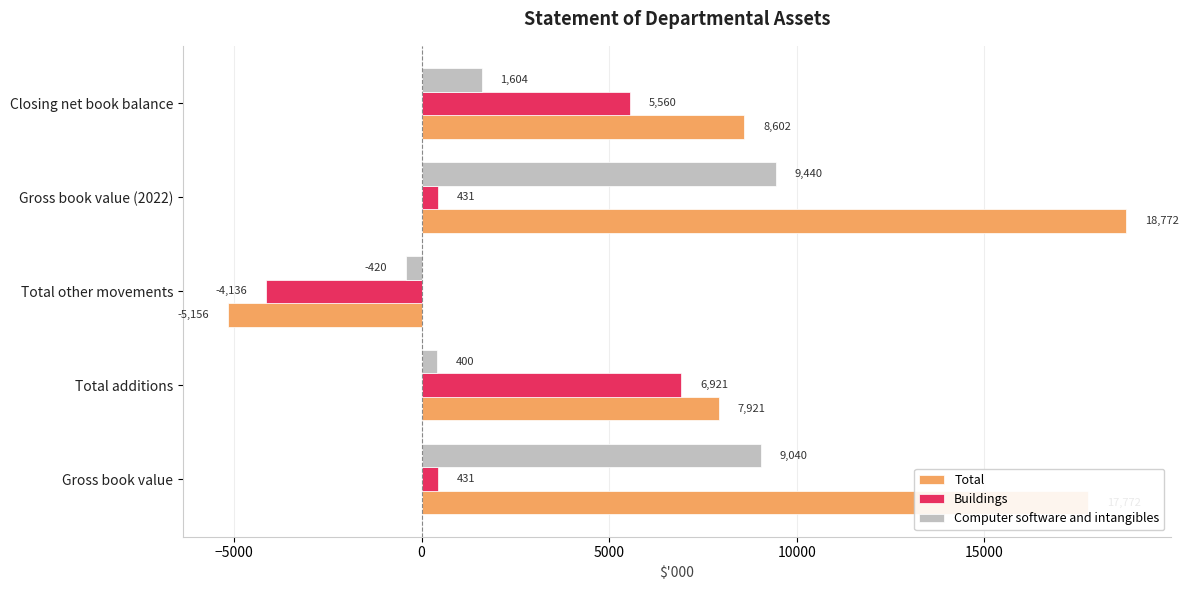

What is the difference between the maximum and minimum values in the Total series?

23928